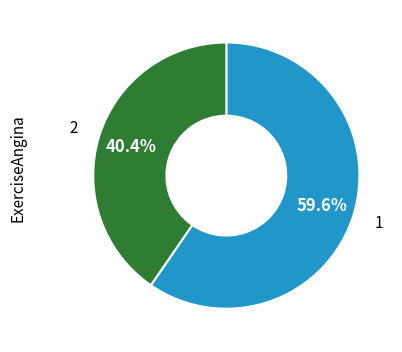

Which slice is the largest?

1